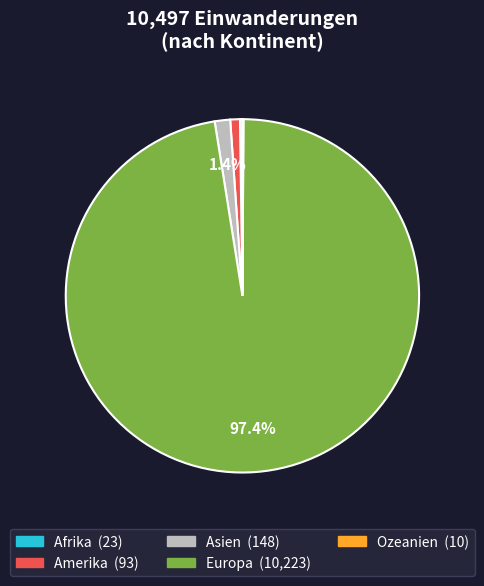

Which category has the smallest portion of the pie?

Ozeanien